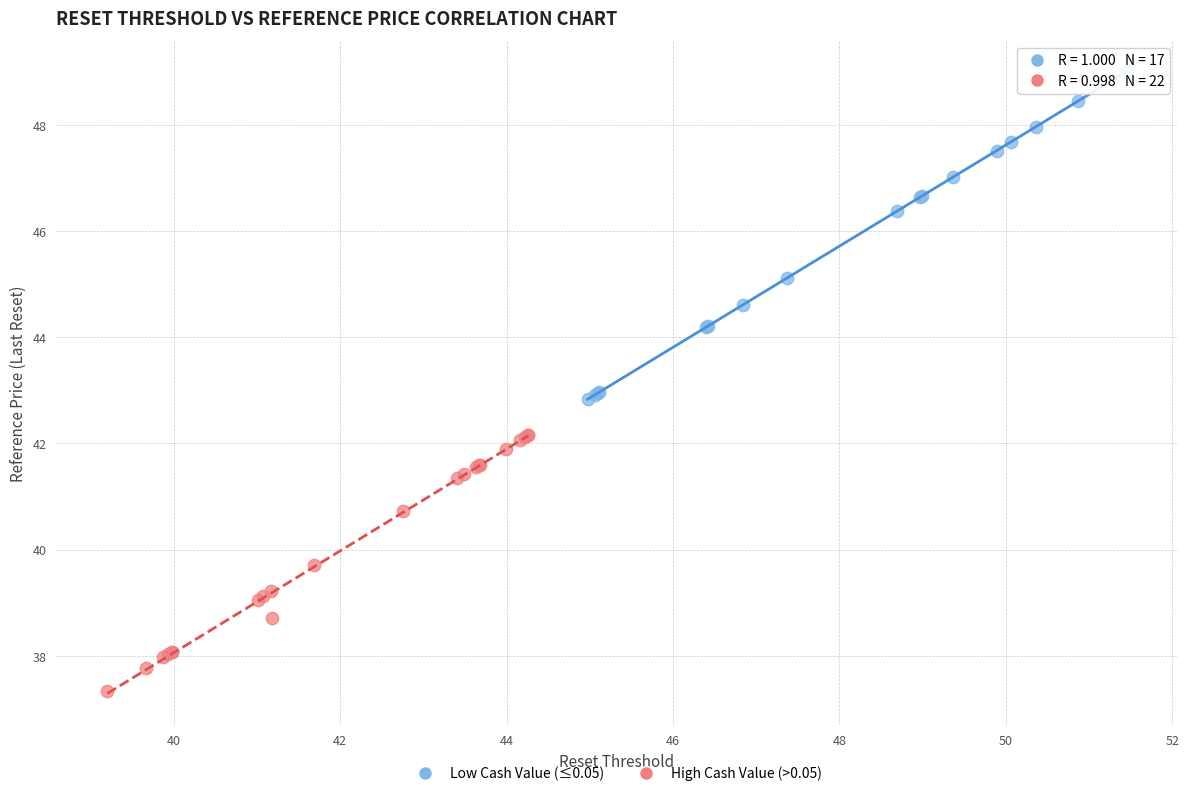

What are all the series names shown in the legend?

Low Cash Value (≤0.05), High Cash Value (>0.05)